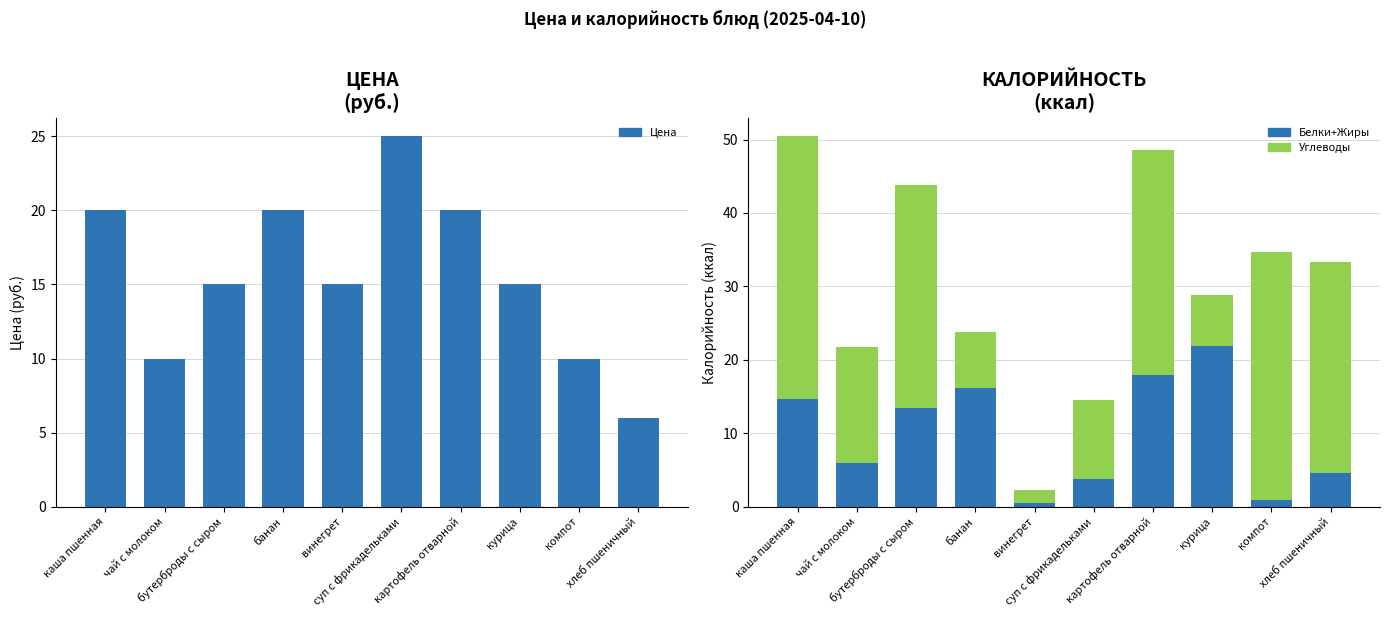

What is the total value across all series at картофель отварной?

68.6